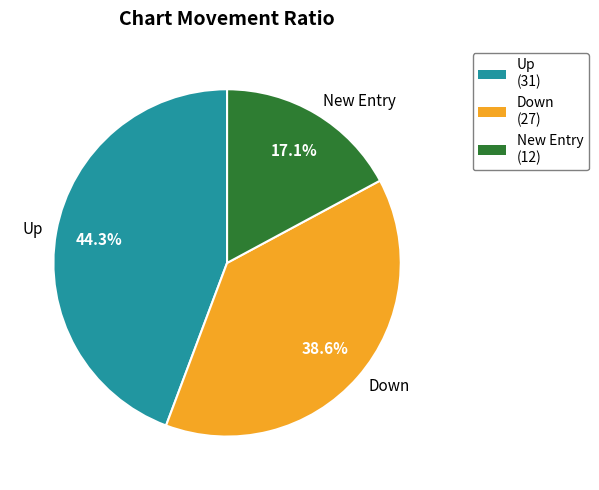

Is there a majority slice in this chart?

No